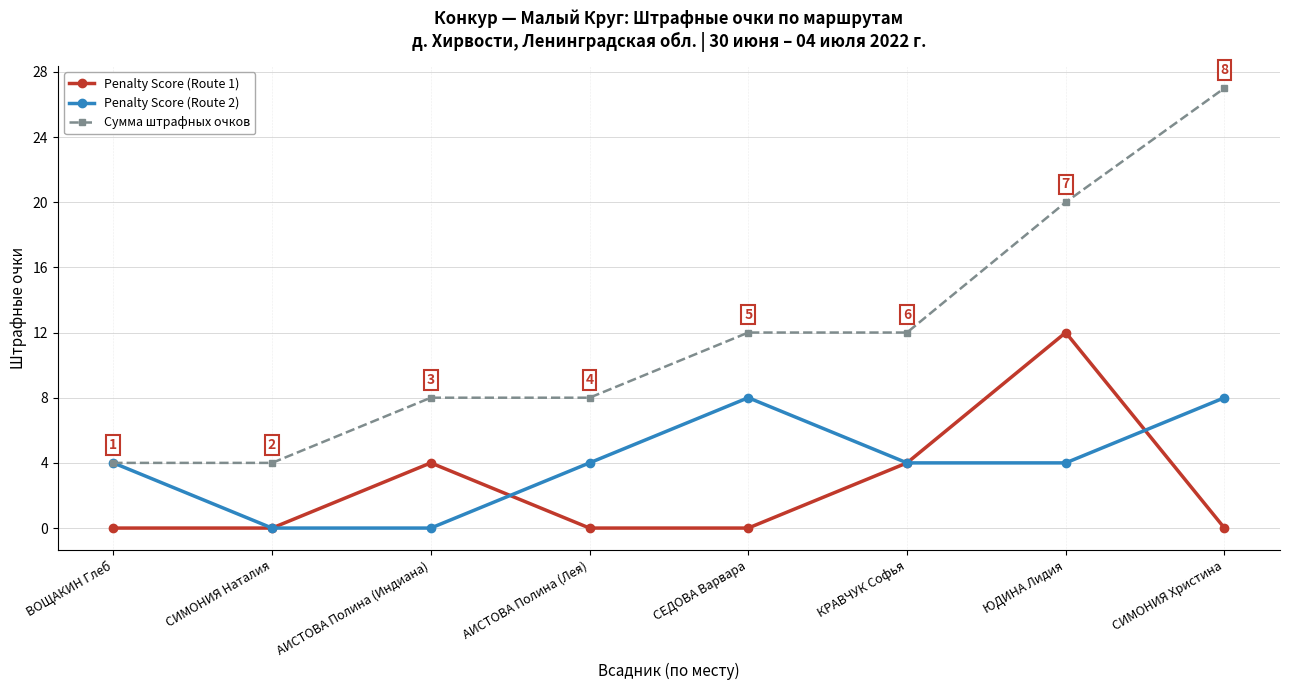

The Сумма штрафных очков series shows 46 at СИМОНИЯ Христина. True or false?

False